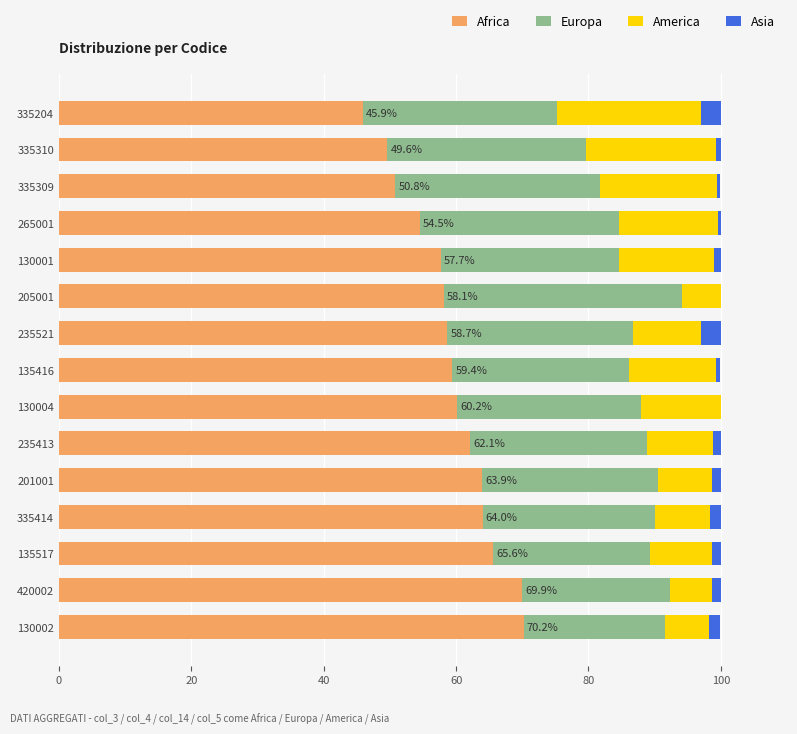

True or false: Africa has a value of 18.1 at 335309.

False